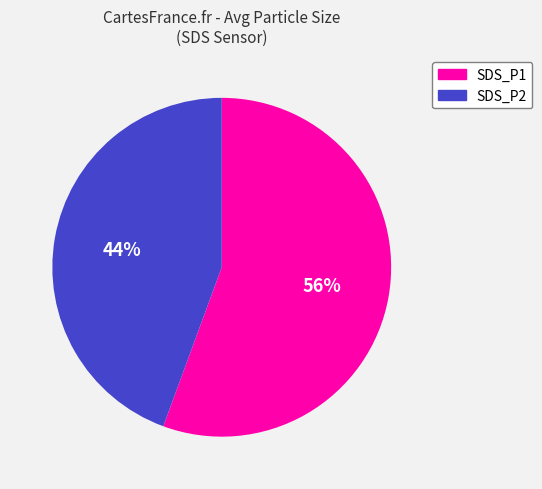

Approximately how many times larger is the value at SDS_P1 compared to SDS_P2?

1.3